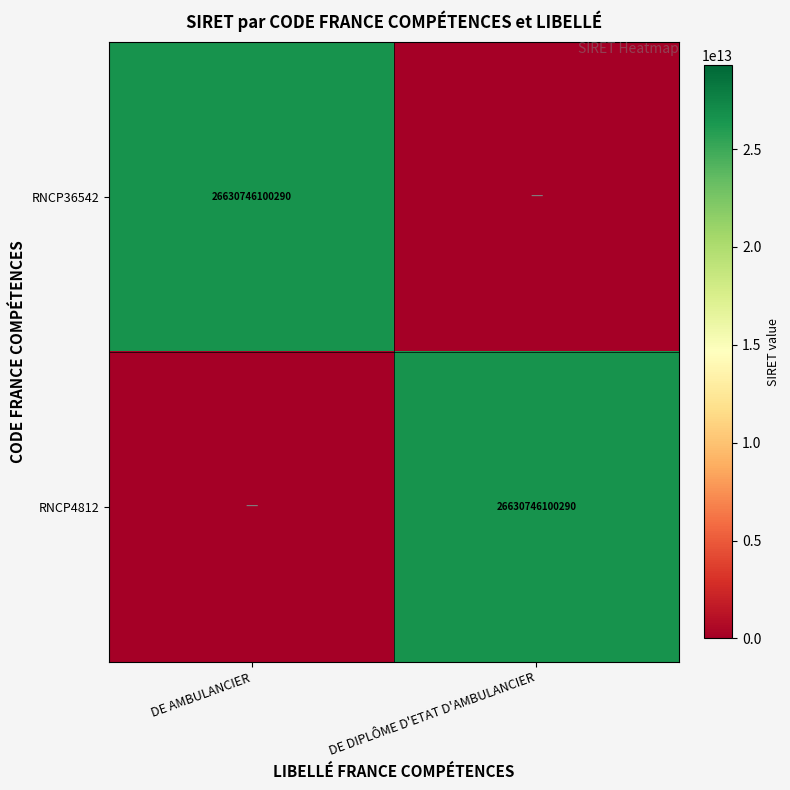

The RNCP4812 series shows 41818169982542 at DE DIPLÔME D'ETAT D'AMBULANCIER. True or false?

False